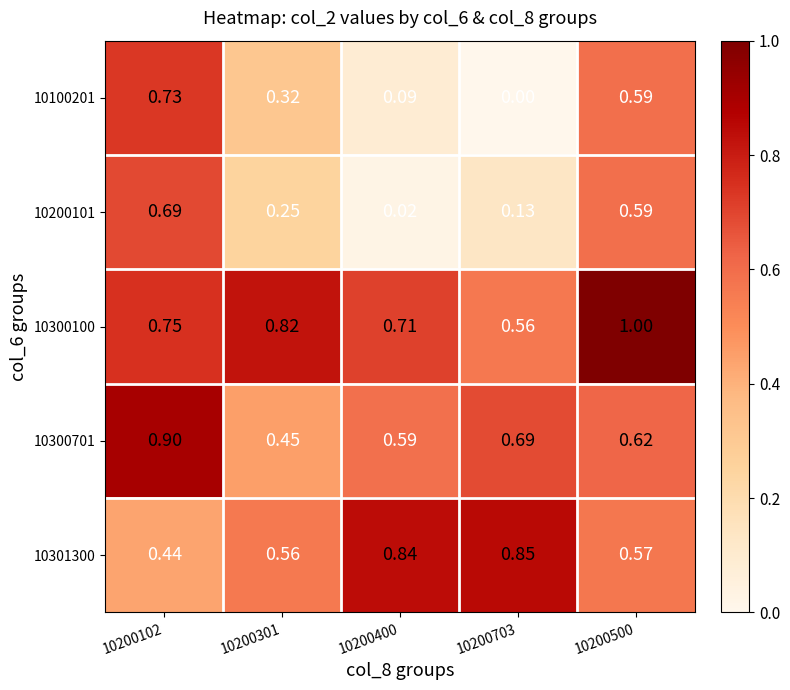

Is the value of 10100201 at 10200400 greater than the value of 10301300 at 10200301?

No